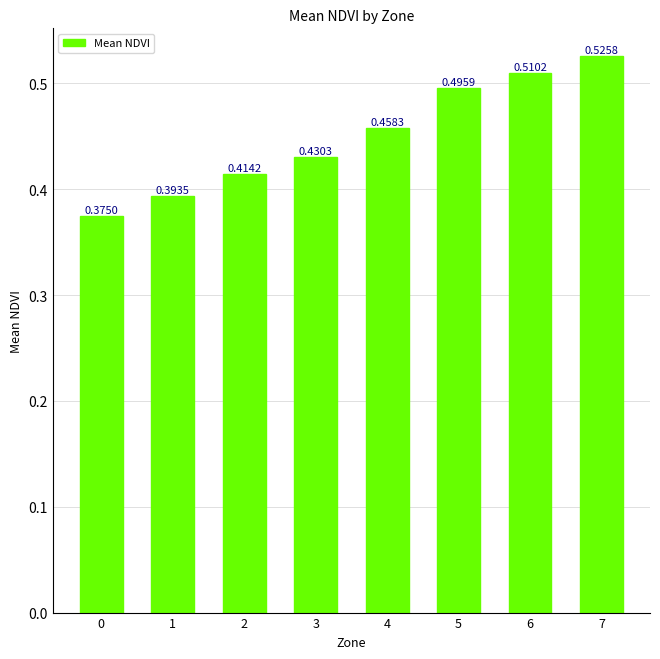

What is the sum of all values?

3.6